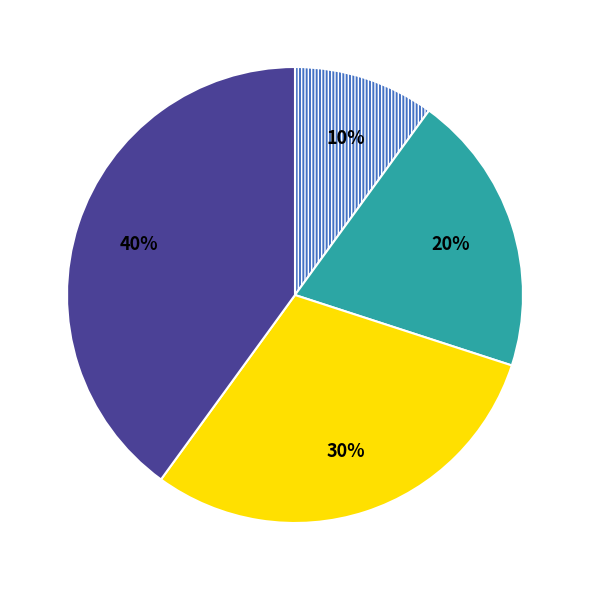

Does any single category account for the majority?

No